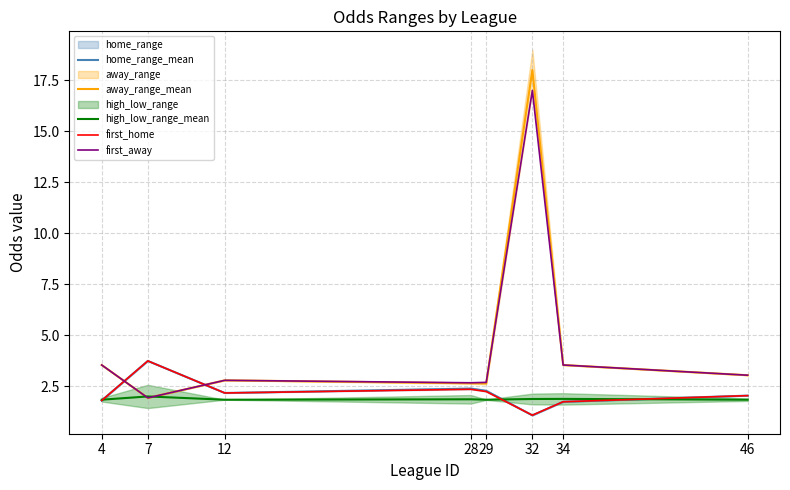

How many lines are shown in the chart?

5